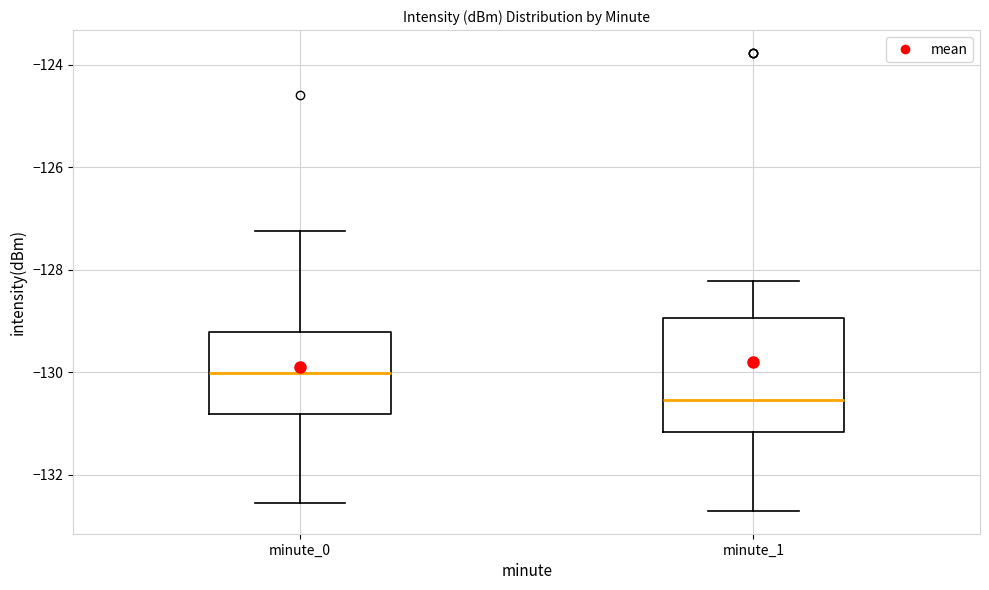

Reading left to right, read every box against the y-axis: the position of its median line, the range the box covers, and the ends of its whiskers. The values are not printed on the chart, so give them approximately, as read against the axis.

minute_0: median -130.0, box -130.8 to -129.2, whiskers -132.6 to -127.2
minute_1: median -130.6, box -131.2 to -129.0, whiskers -132.8 to -128.2